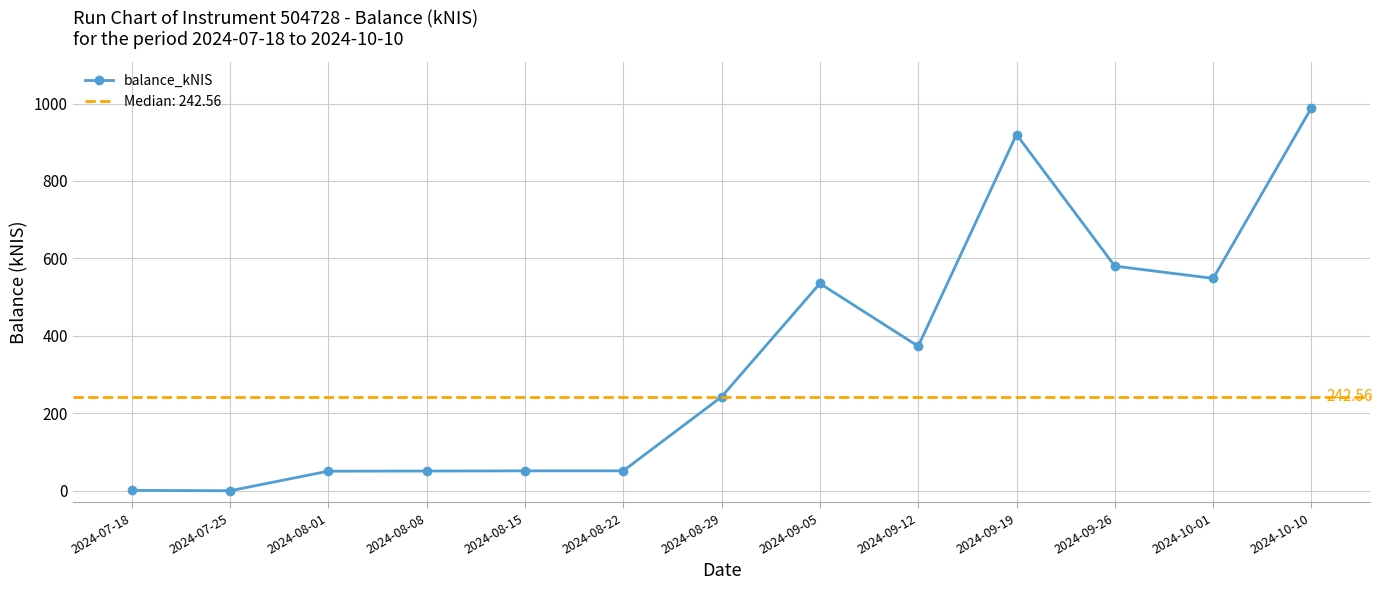

Does the chart display data point markers on the line(s)?

Yes